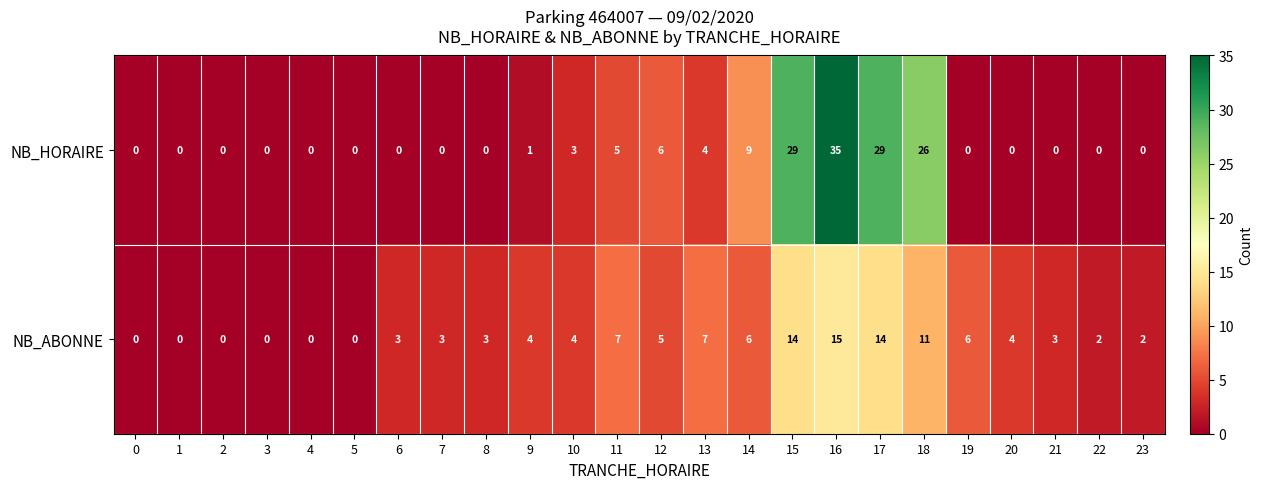

What is the sum of all NB_HORAIRE values?

147